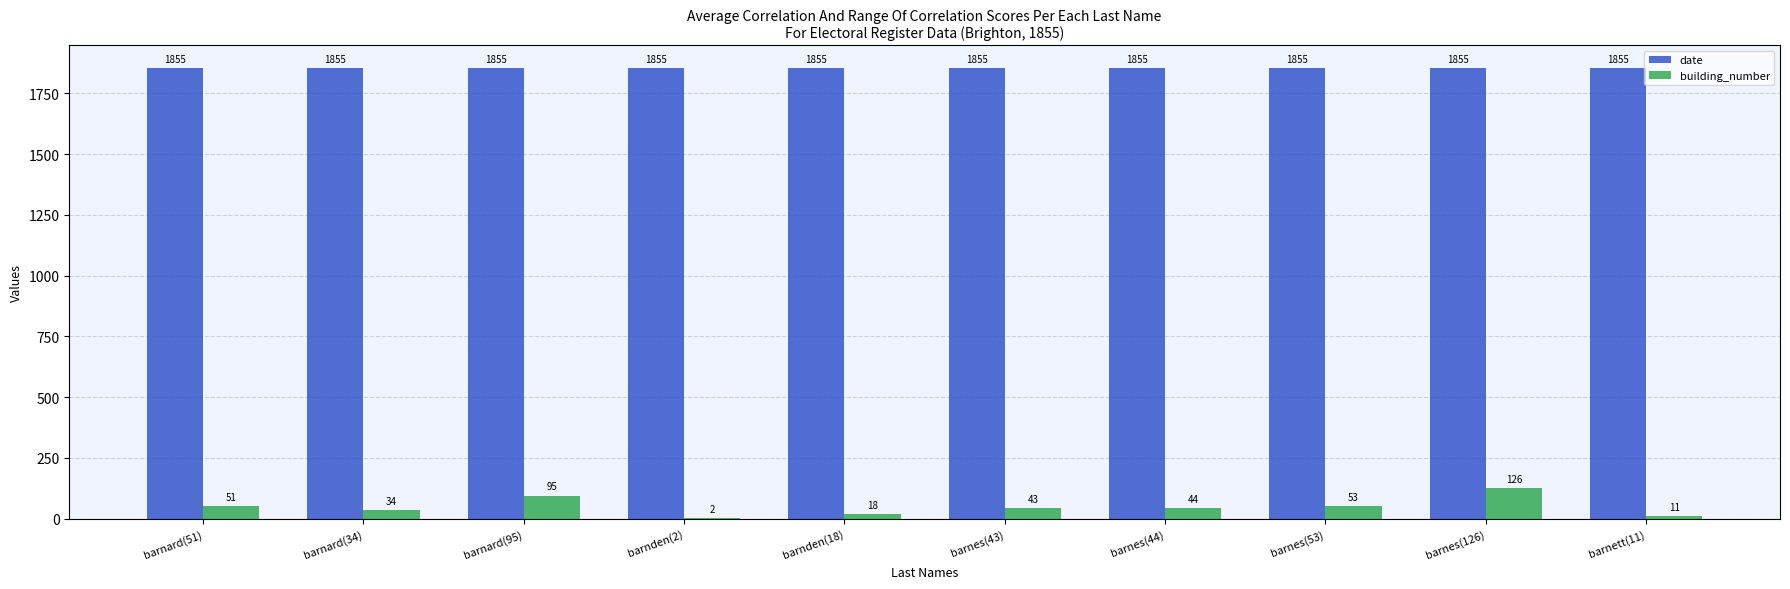

At which label is building_number closest to 64?

barnes(53)